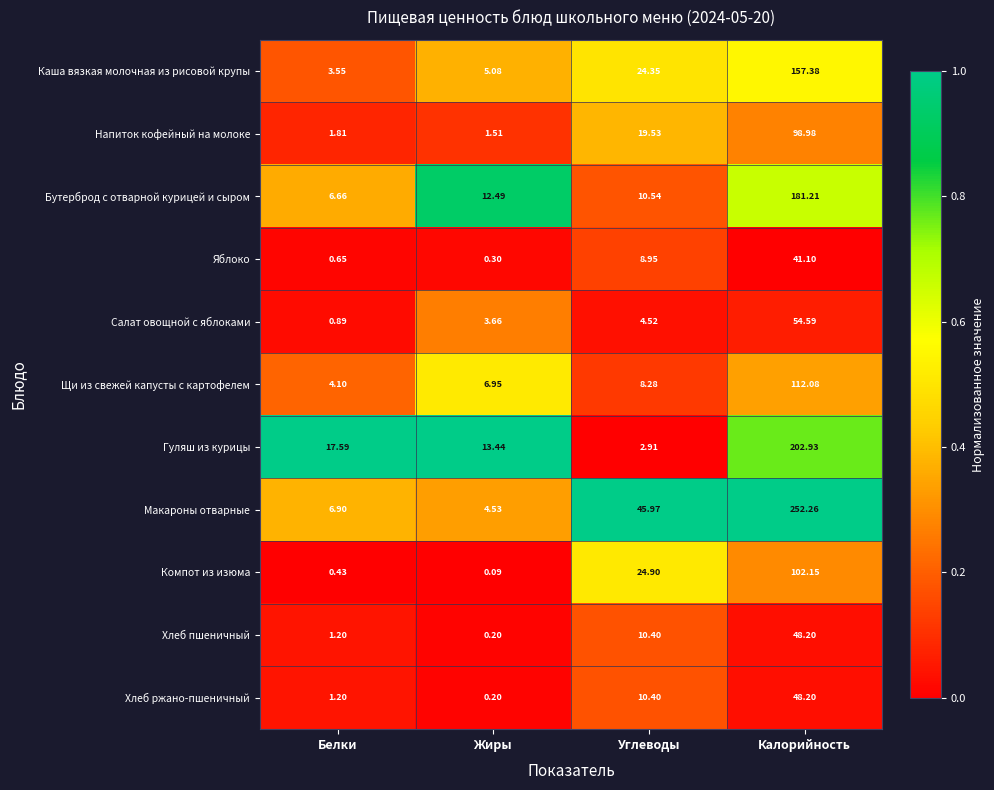

What is the maximum value shown in the chart?

252.3